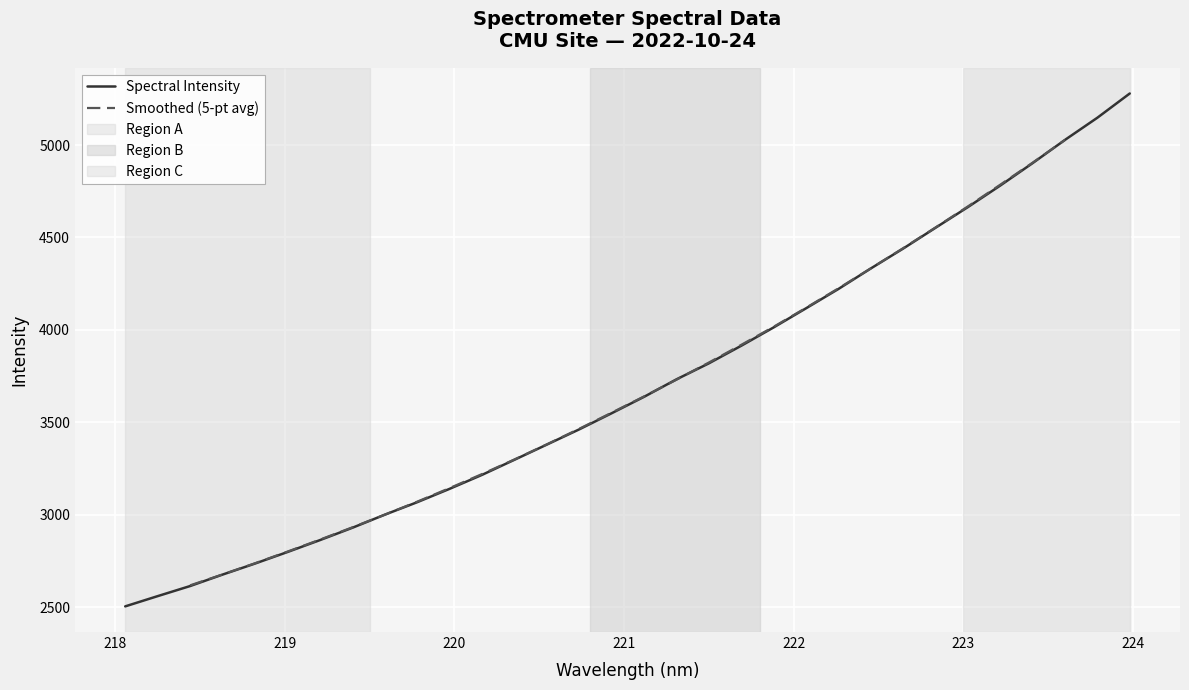

What is the sum of the values at 221.3083 and 222.8355?

8285.1